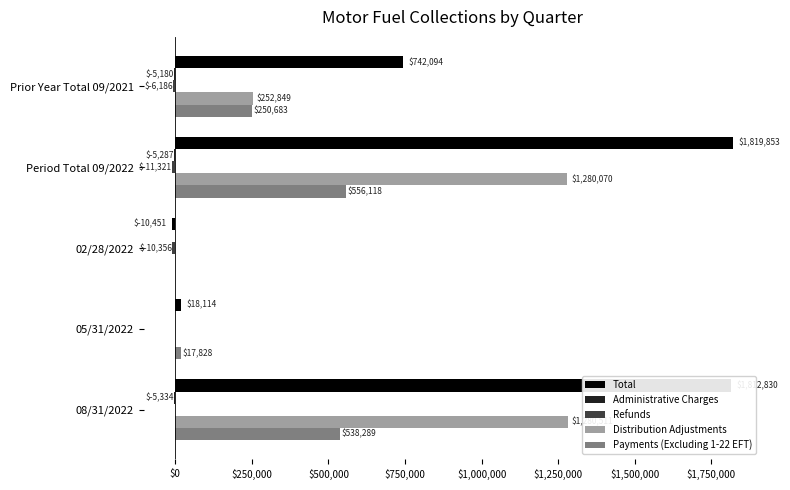

Is it true that Payments (Excluding 1-22 EFT) equals 250683.5 at Prior Year Total 09/2021?

True